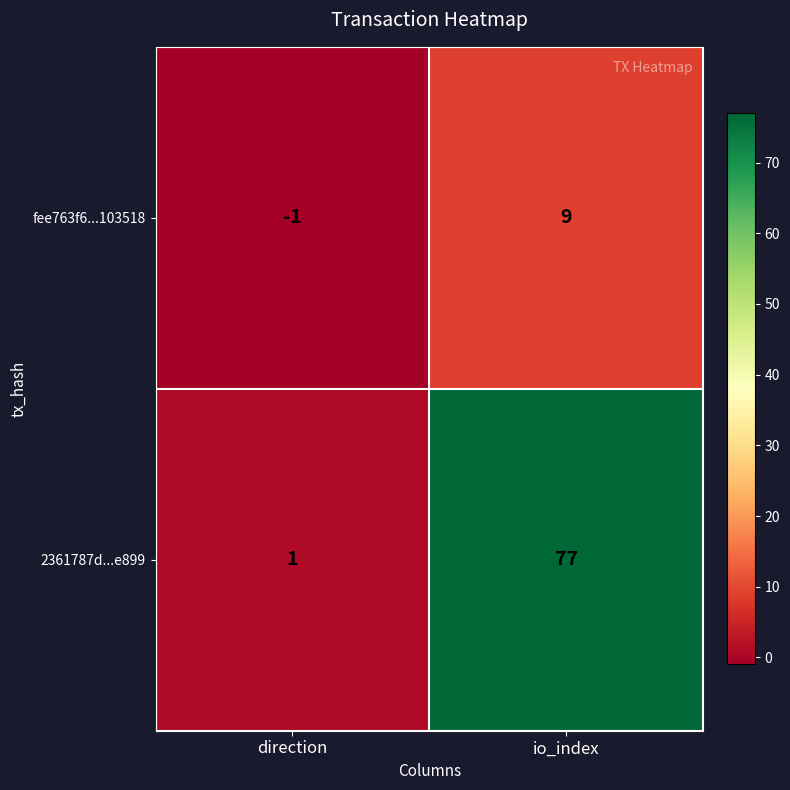

What is the sum of the fee763f6...103518 values at io_index and direction?

8